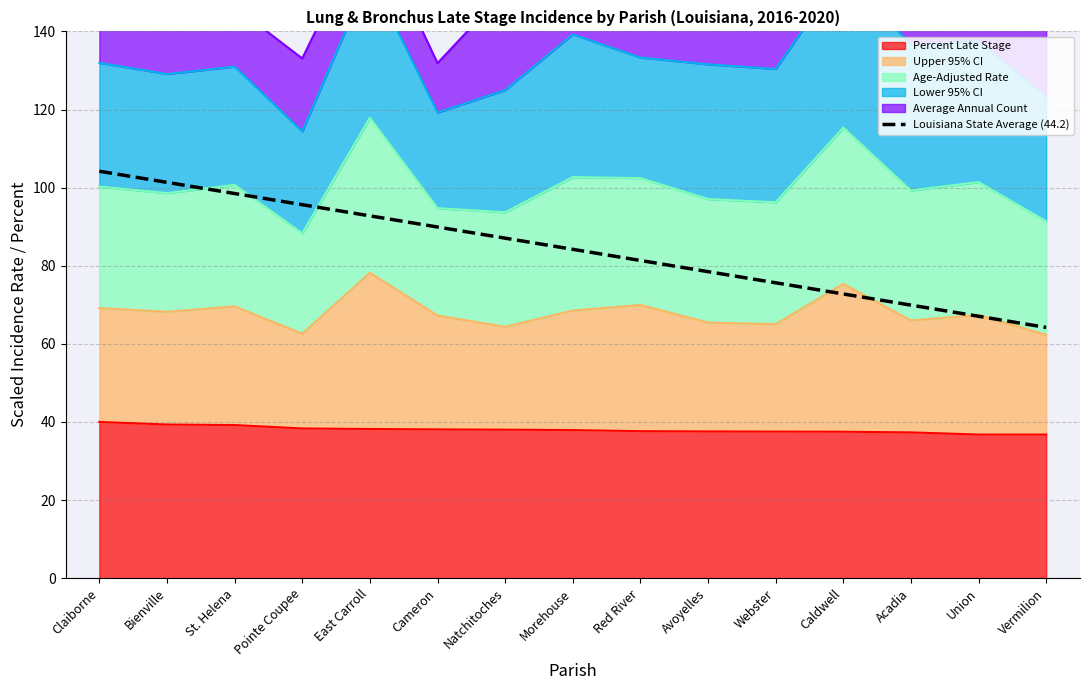

Reading left to right, what are all the values shown in this chart?

Claiborne=104.2	Bienville=101.3	St. Helena=98.5	Pointe Coupee=95.6	East Carroll=92.8	Cameron=89.9	Natchitoches=87.1	Morehouse=84.2	Red River=81.3	Avoyelles=78.5	Webster=75.6	Caldwell=72.8	Acadia=69.9	Union=67.1	Vermilion=64.2